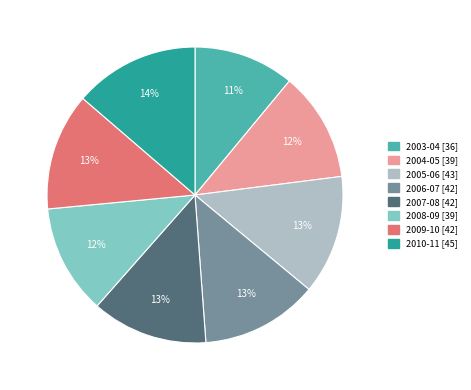

Which has a higher value, 2003-04 or 2009-10?

2009-10